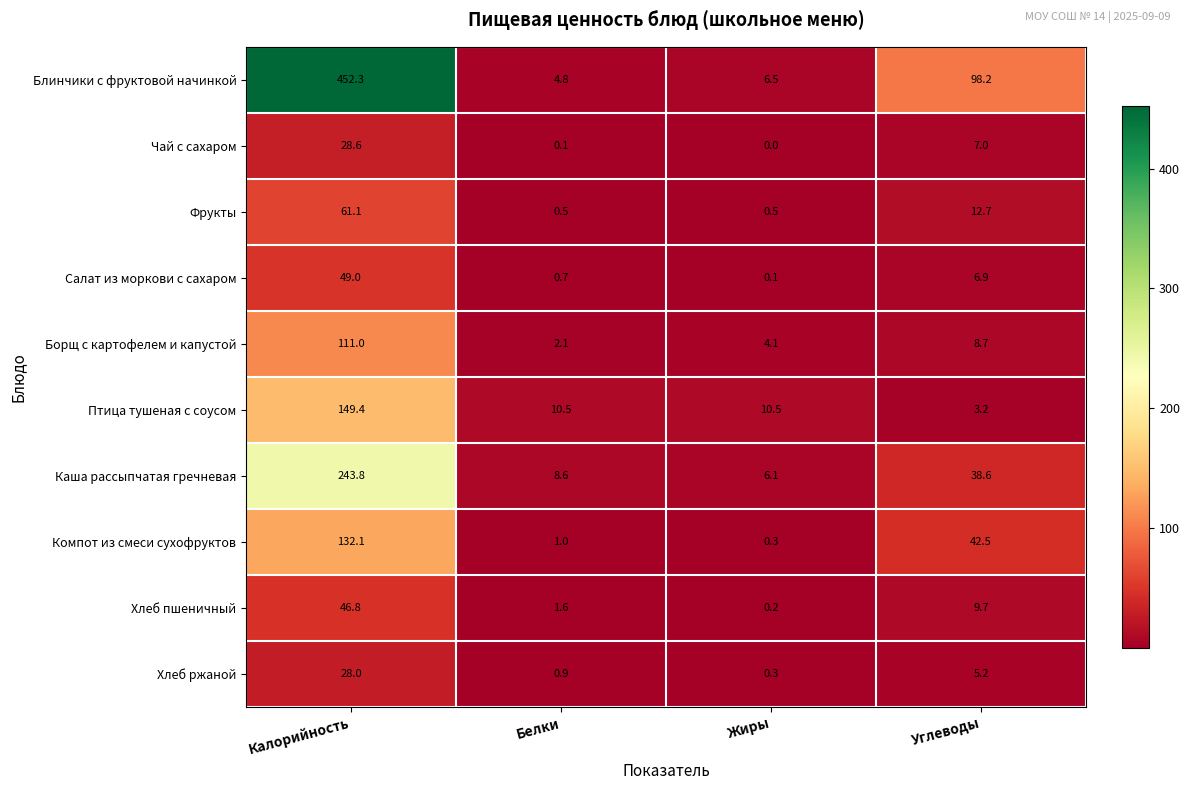

At how many categories does at least one series exceed 398?

1